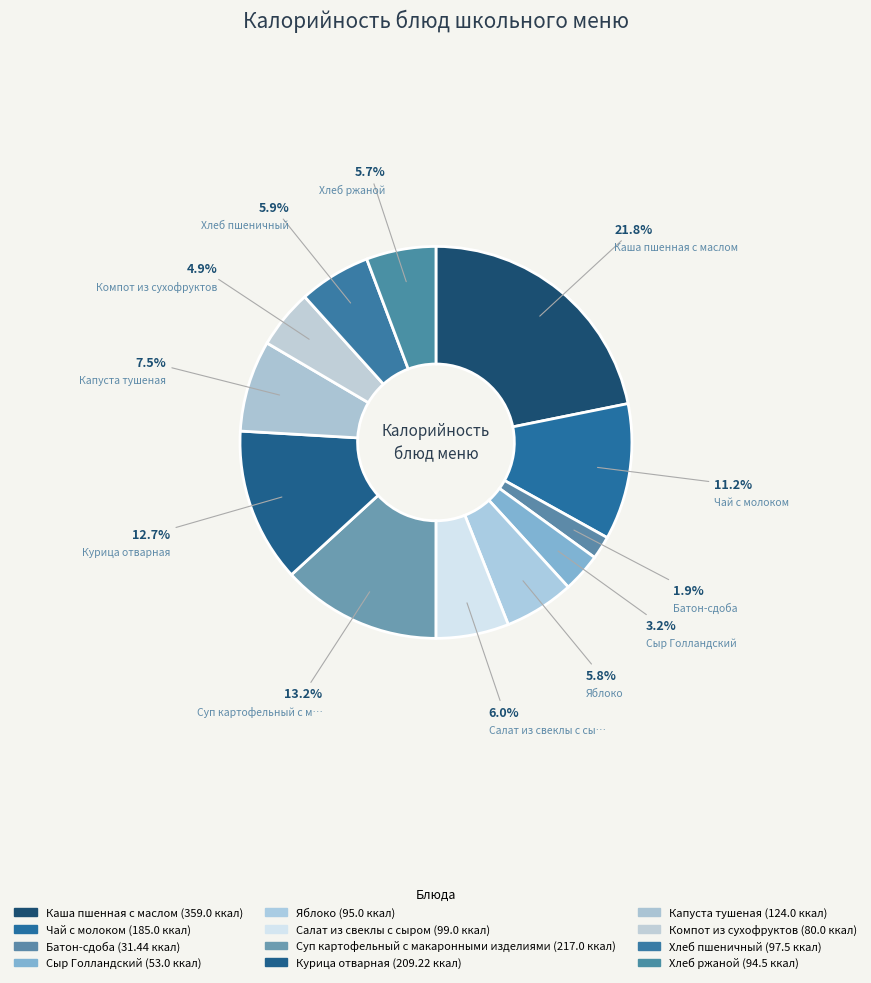

How many slices are in this pie chart?

12